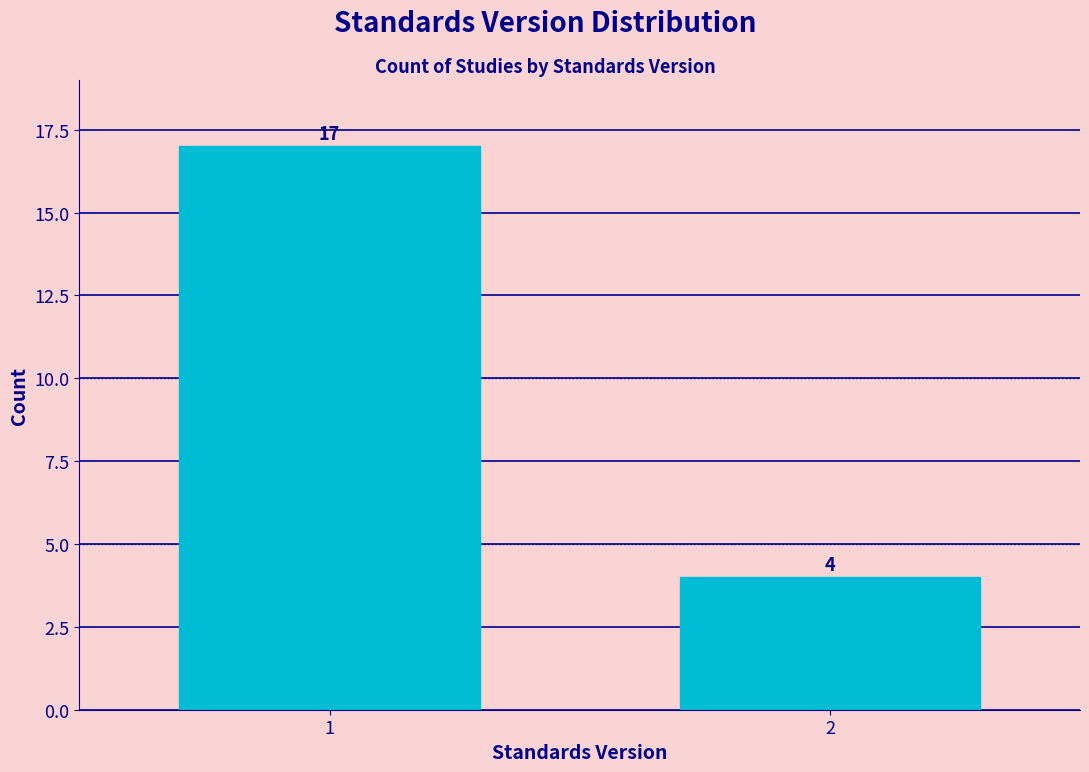

Reading left to right, what are all the values shown in this chart?

1=17	2=4